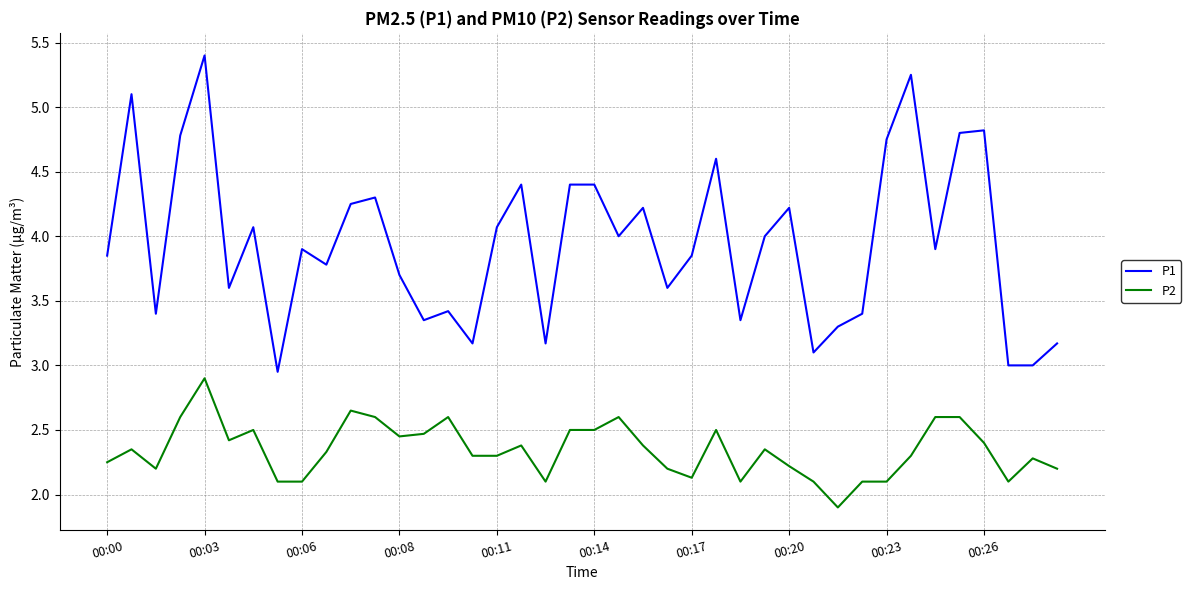

How many lines are shown in the chart?

2